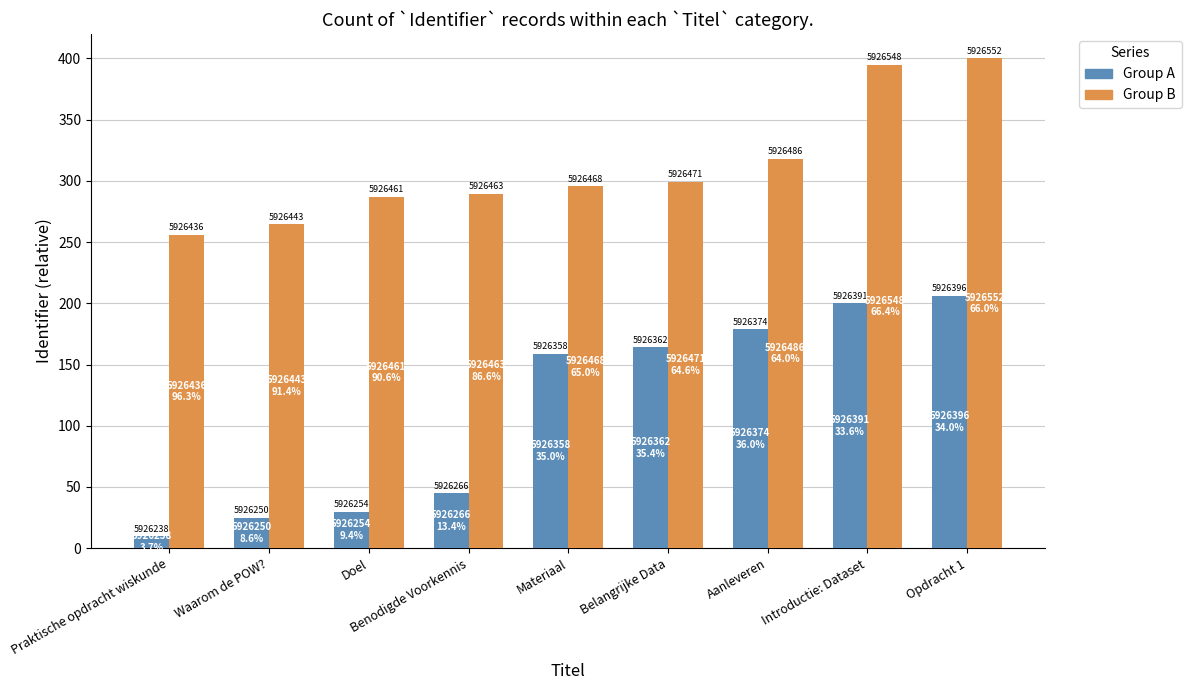

Is the value of Group B at Aanleveren greater than the value of Group A at Waarom de POW??

Yes